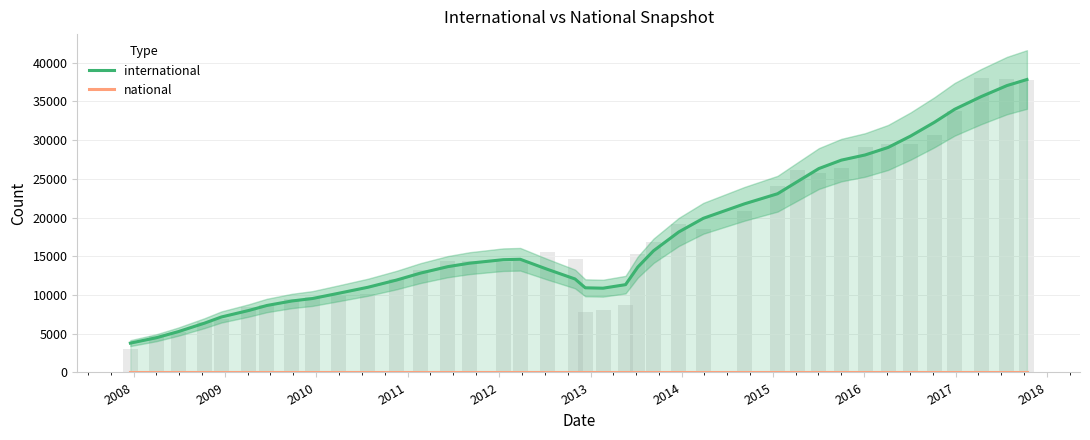

Are the bars grouped side by side (vs. stacked)?

Yes